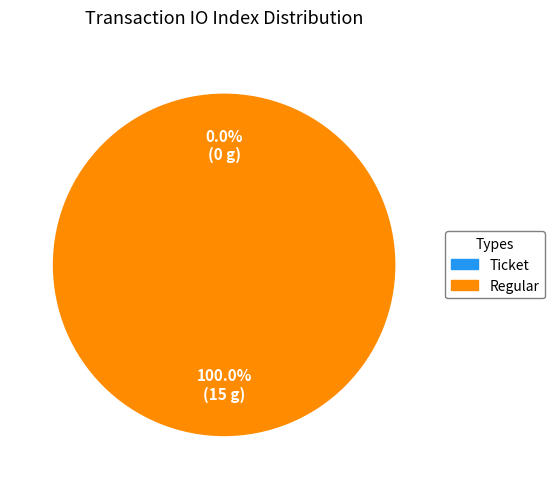

How many segments does this pie chart have?

2